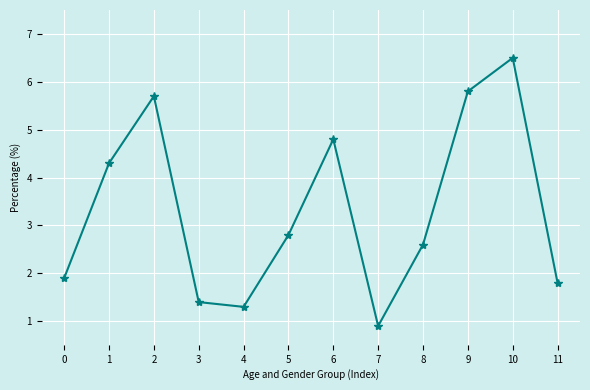

What is the change in value from 1 to 8?

-1.7